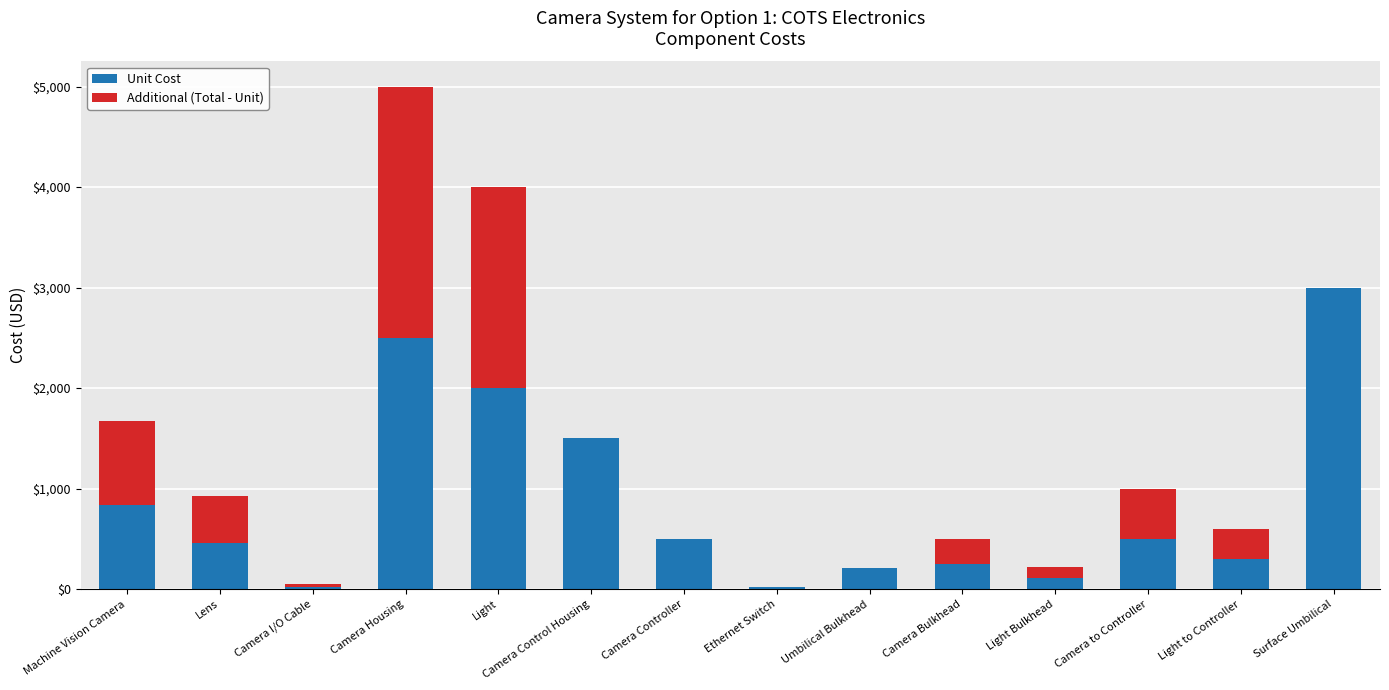

At which label does Unit Cost reach its peak?

Surface Umbilical